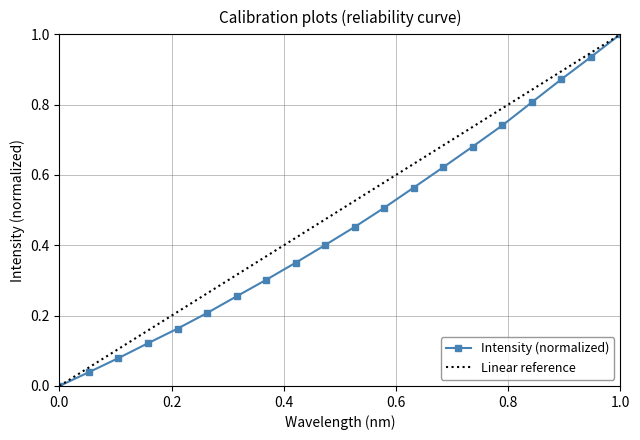

True or false: Intensity (normalized) has more than 2 interior local peaks.

False